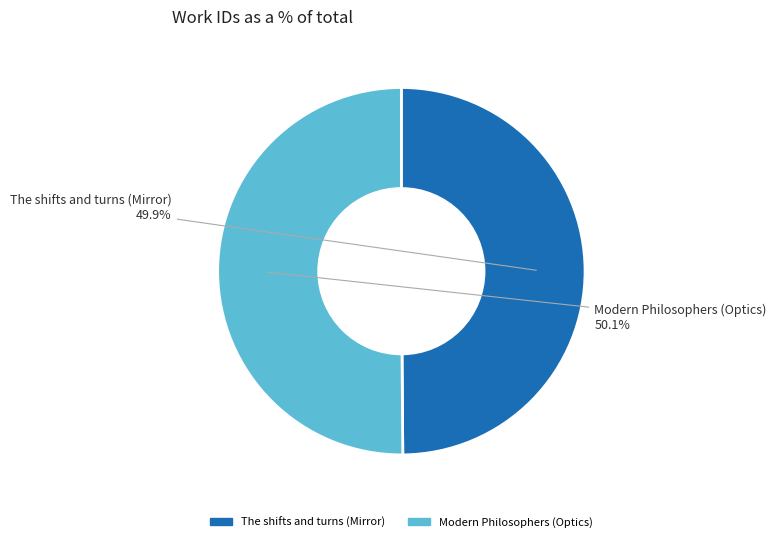

Approximately how many times larger is the value at The shifts and turns (Mirror) compared to Modern Philosophers (Optics)?

1.0